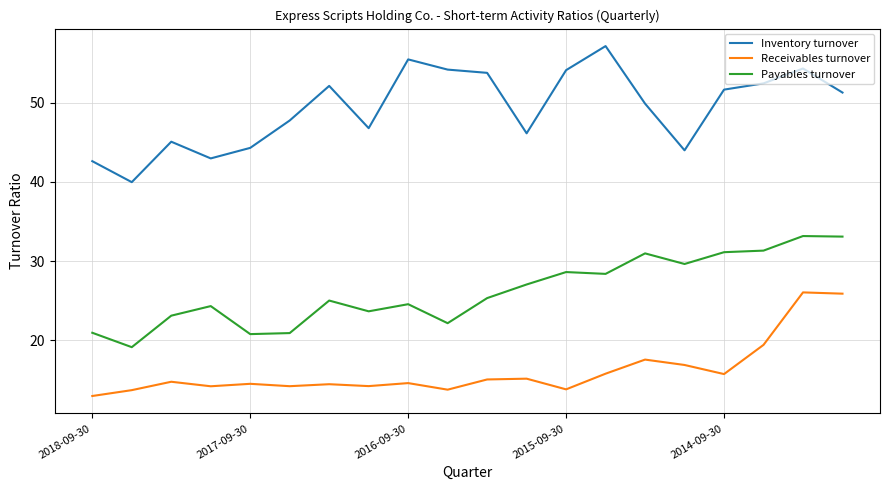

What is the maximum value shown in the chart?

57.2